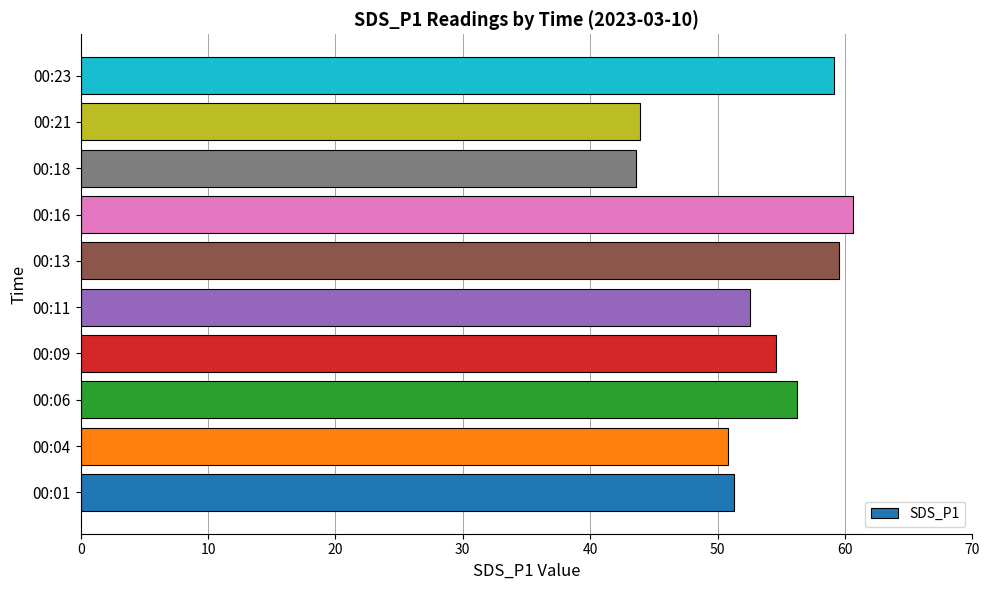

What is the ratio of the value at 00:01 to the value at 00:23?

0.9